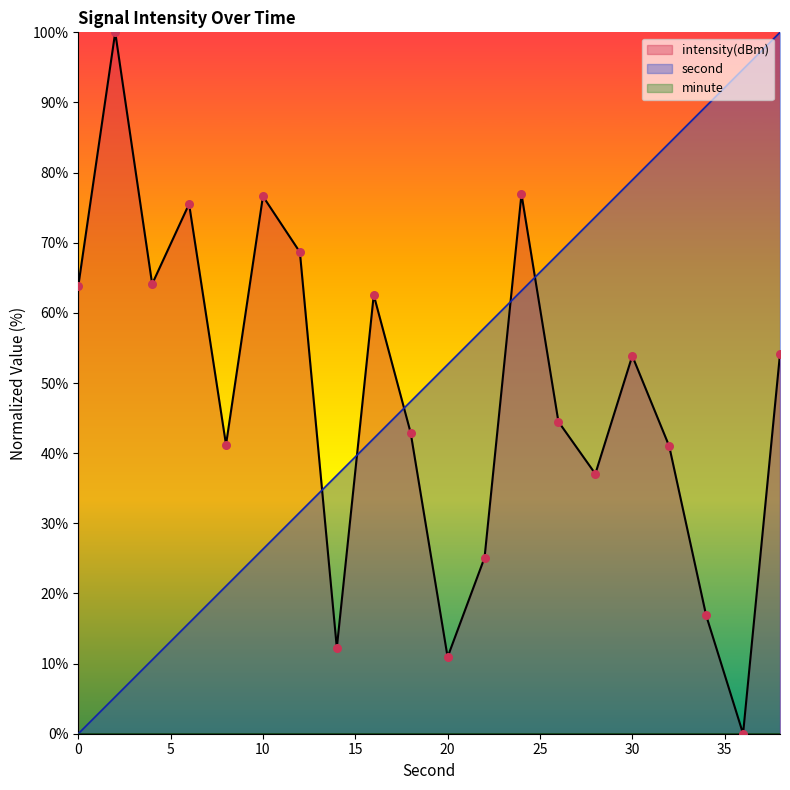

At how many categories does at least one series exceed 94?

3